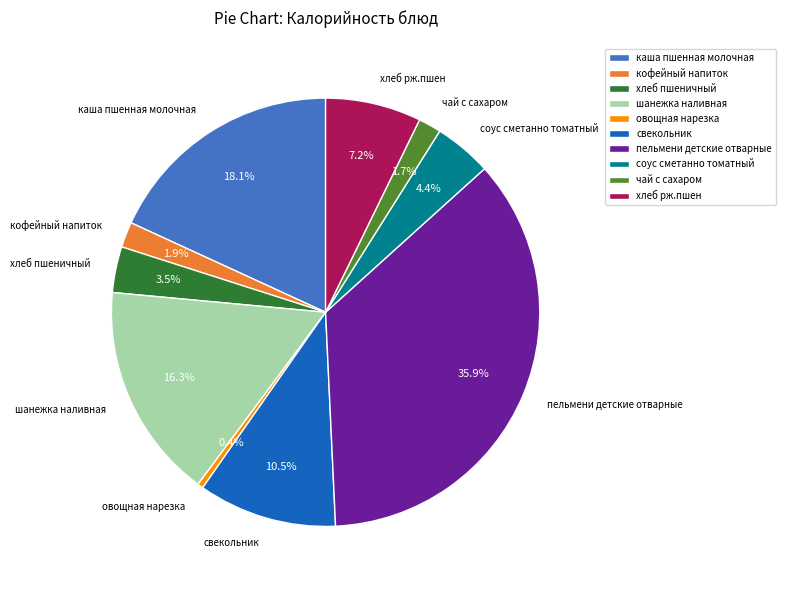

Which slice is the largest?

пельмени детские отварные